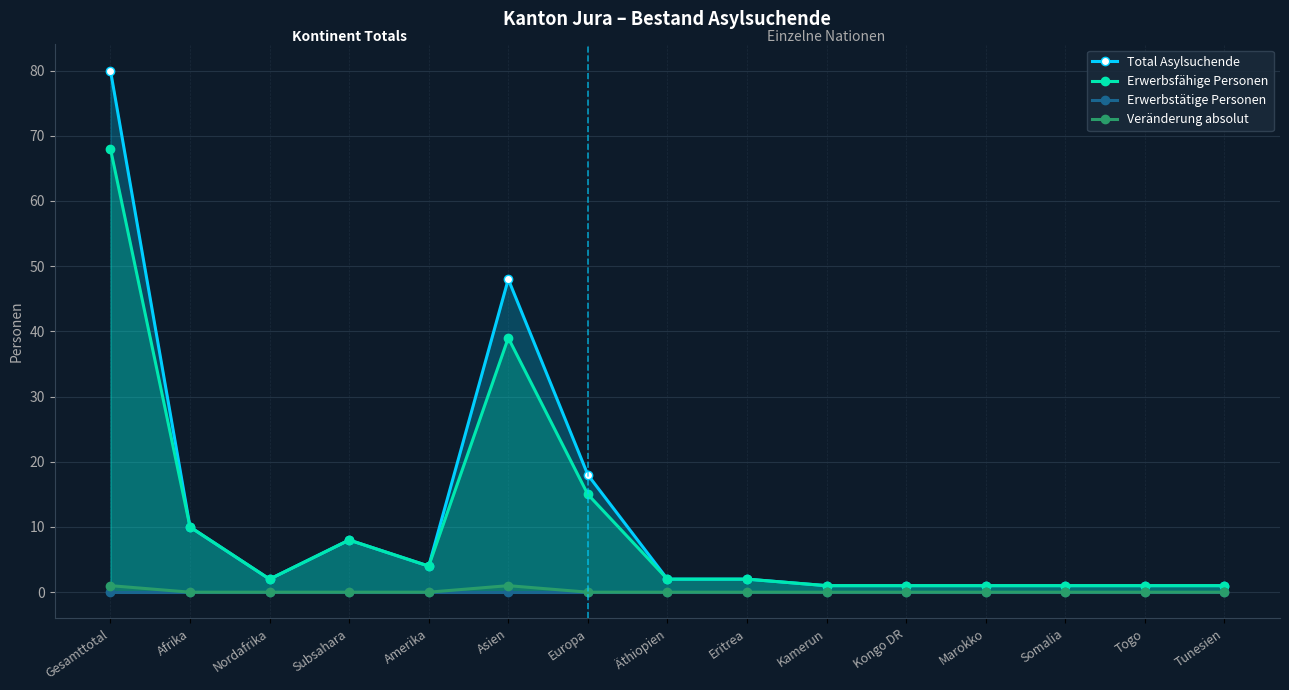

True or false: Erwerbstätige Personen and Total Asylsuchende intersect in this chart.

False